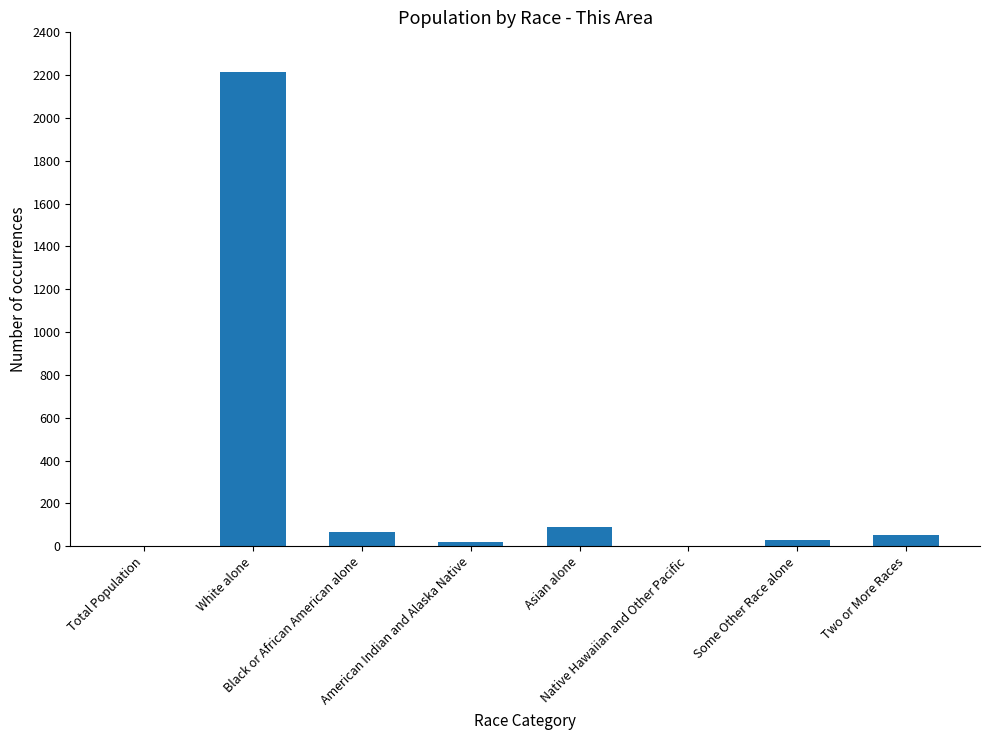

Are the bars horizontal?

No